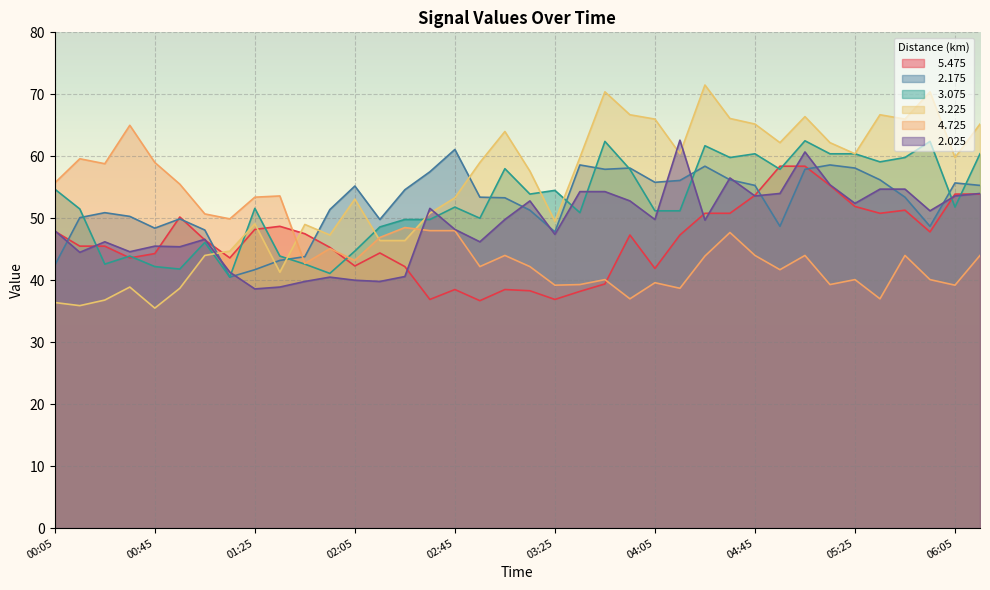

What is the label of the 27th point from the left?

04:25